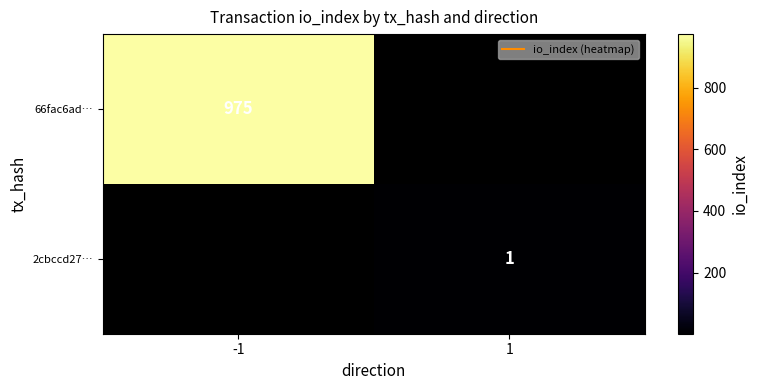

Between 1 and -1, which is larger?

-1